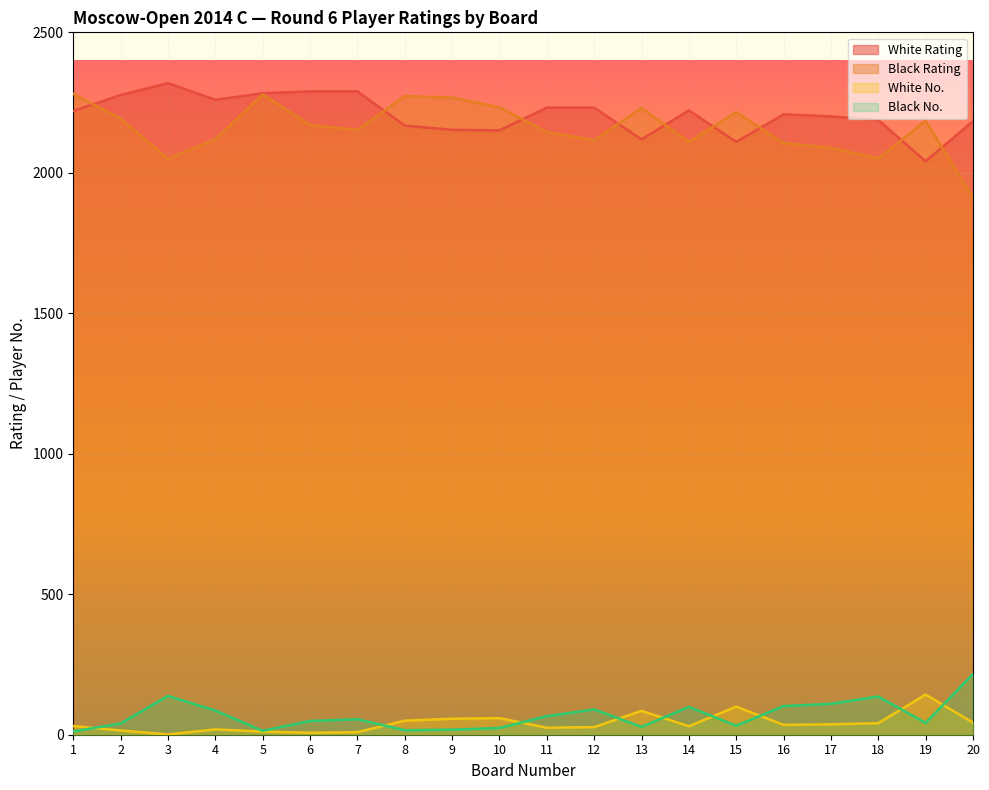

Does the chart display data point markers on the line(s)?

No